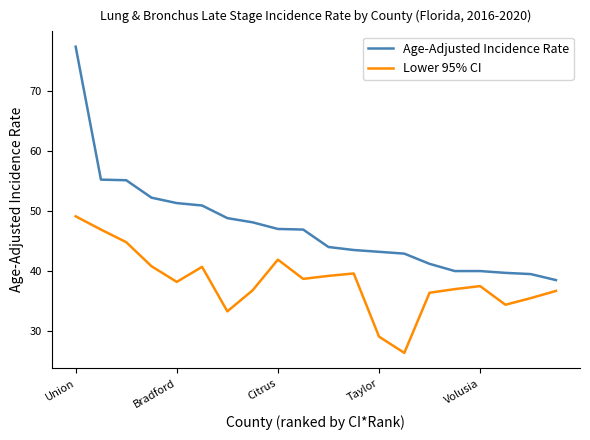

Which series has the largest range (max minus min)?

Age-Adjusted Incidence Rate